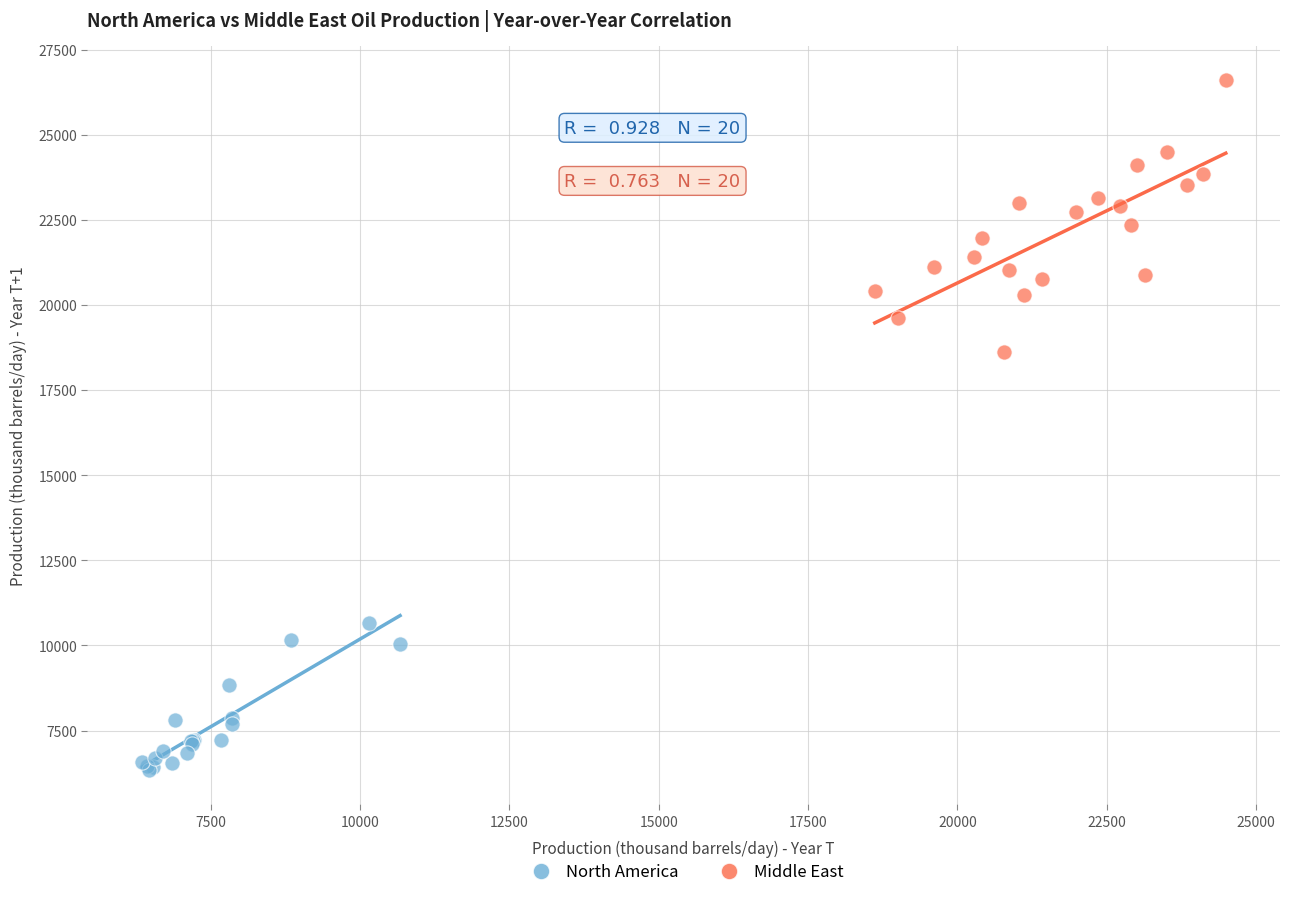

Which series reaches the maximum Y coordinate?

Middle East